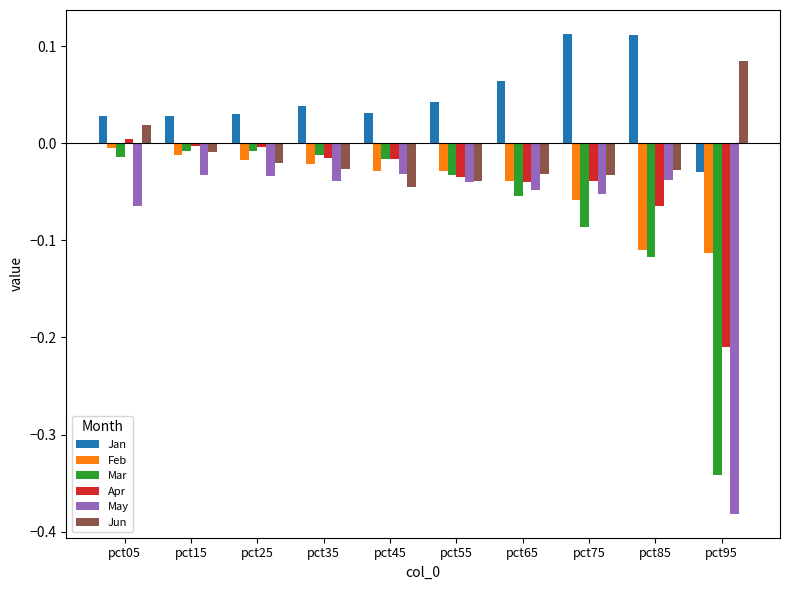

How many distinct data groups are displayed?

6